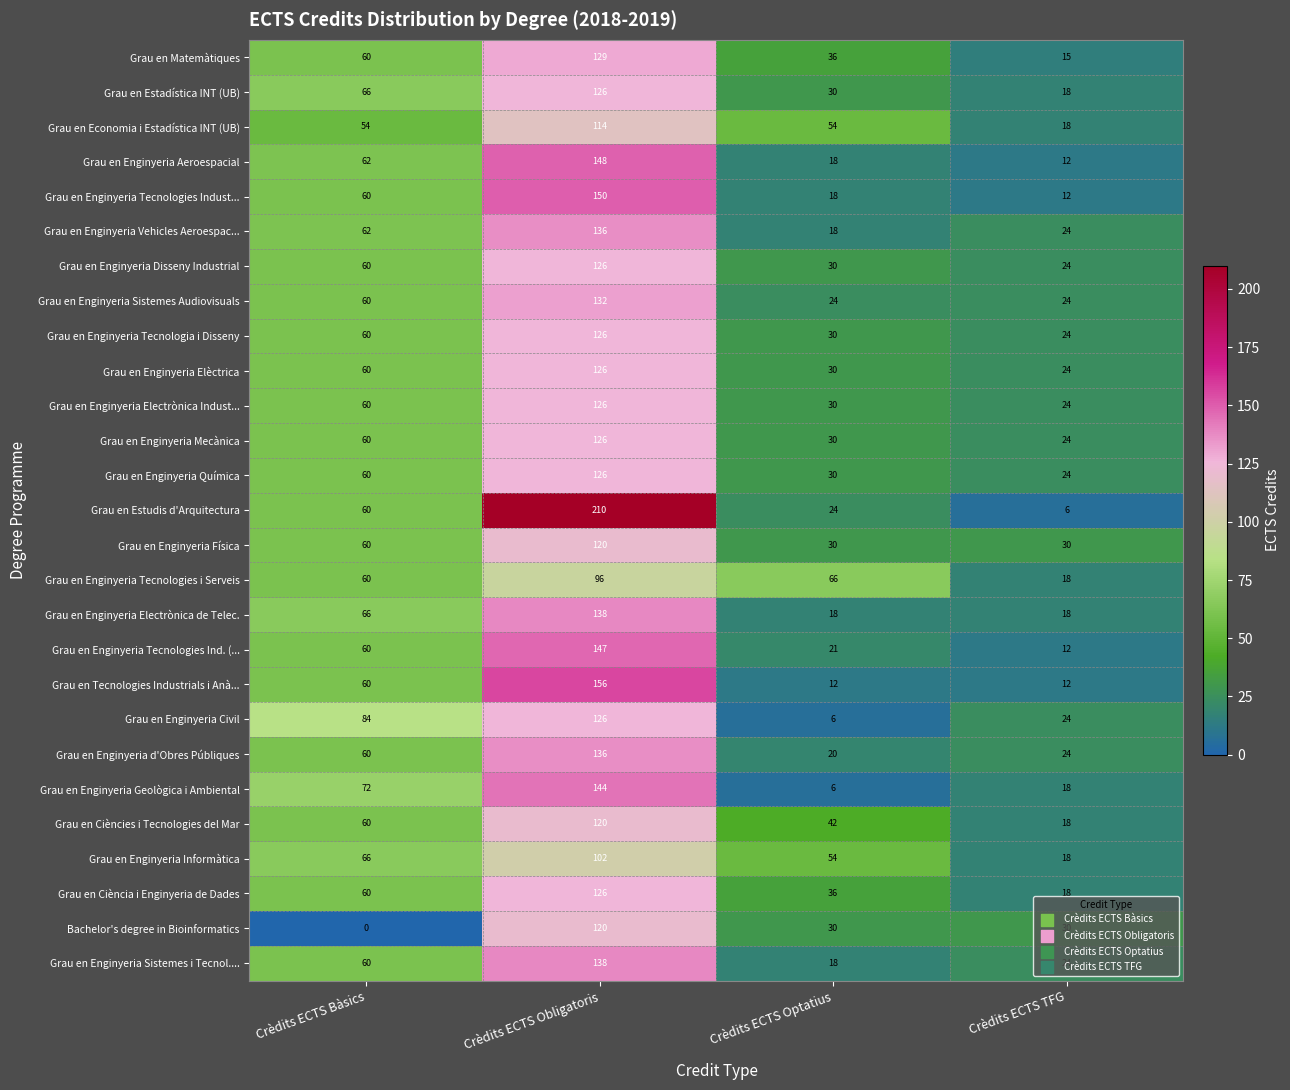

What is the difference between the second highest and minimum values in the Grau en Enginyeria Elèctrica series?

36